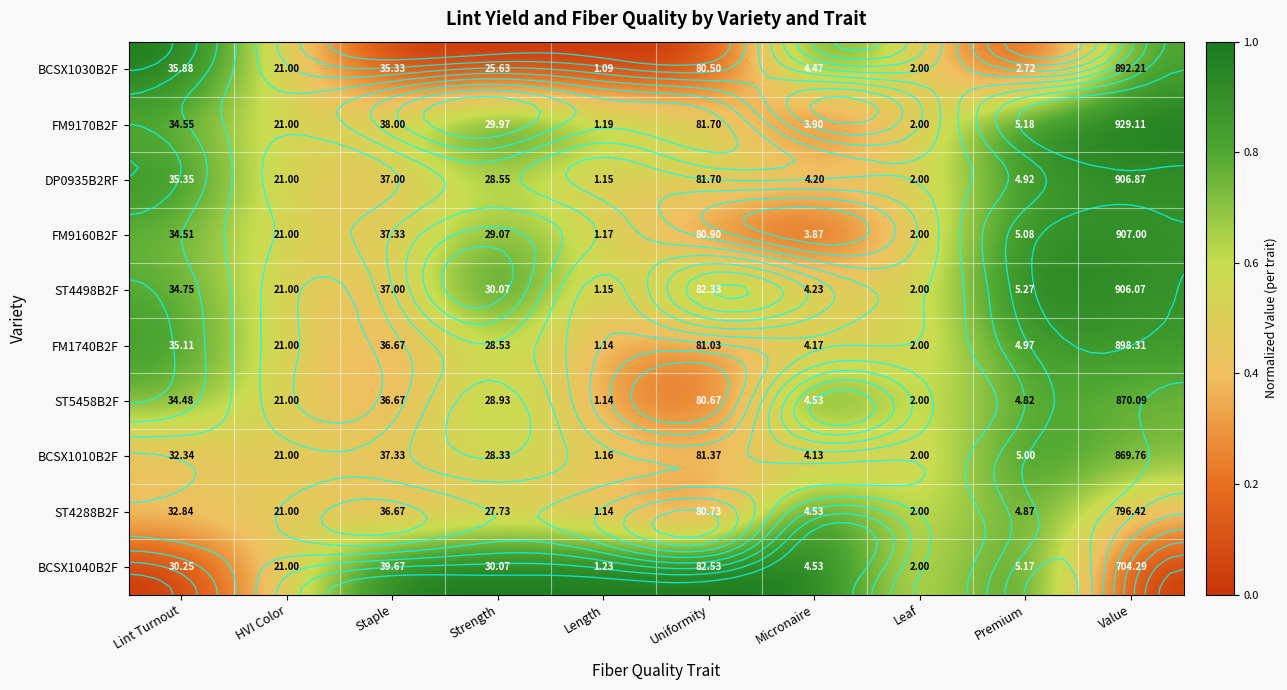

The DP0935B2RF series shows 0.8 at HVI Color. True or false?

False